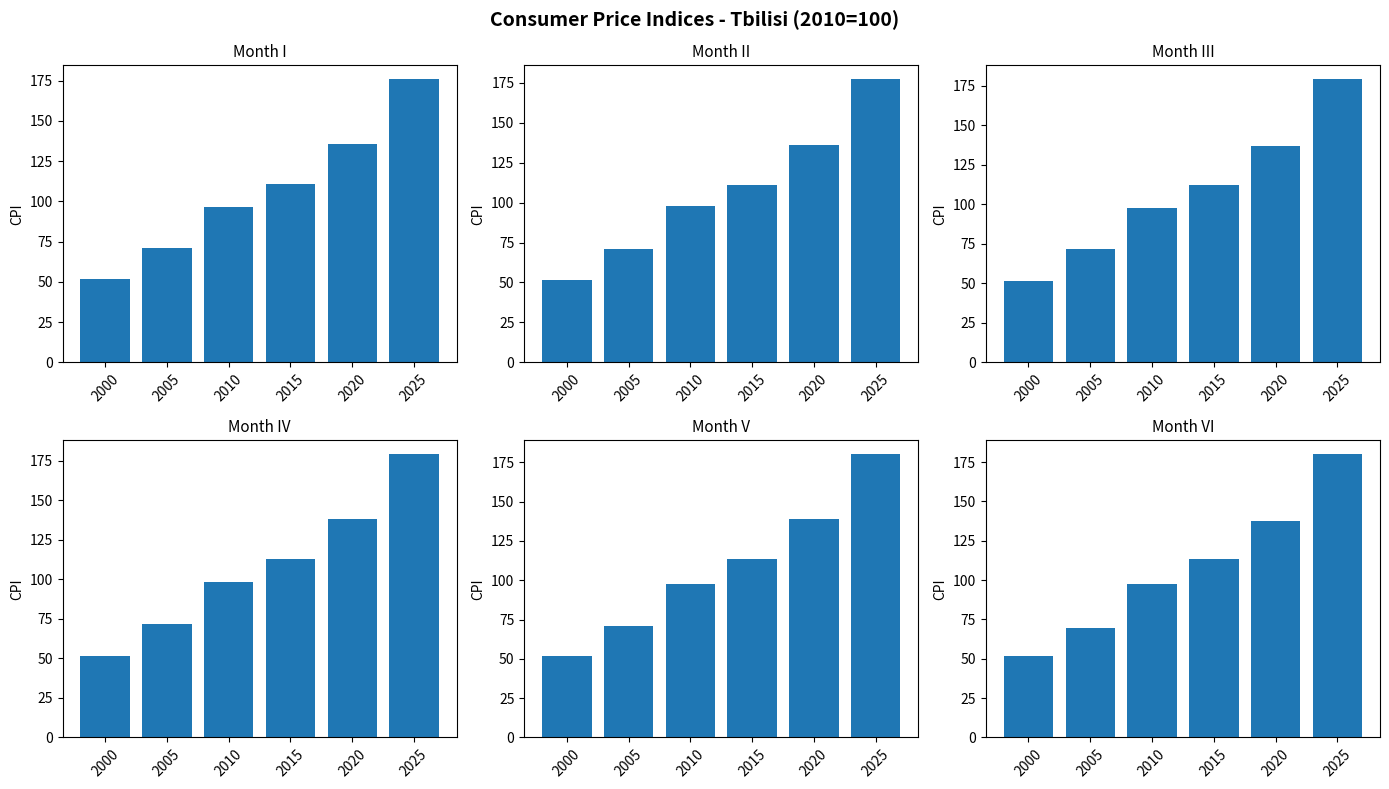

How many data points in III are above 112?

3